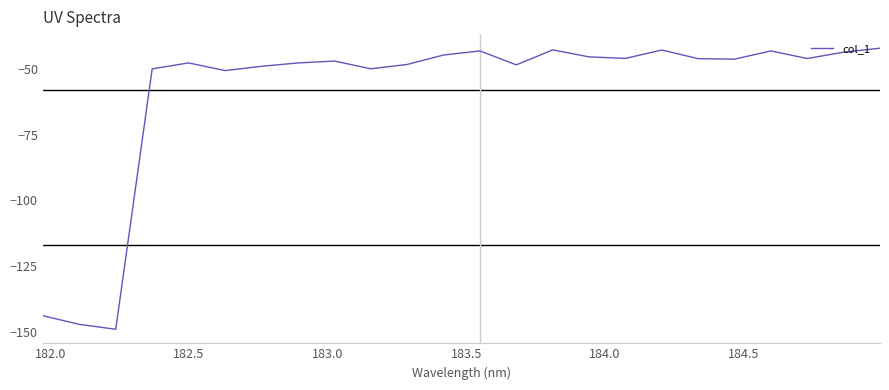

What is the greatest value displayed?

-42.2